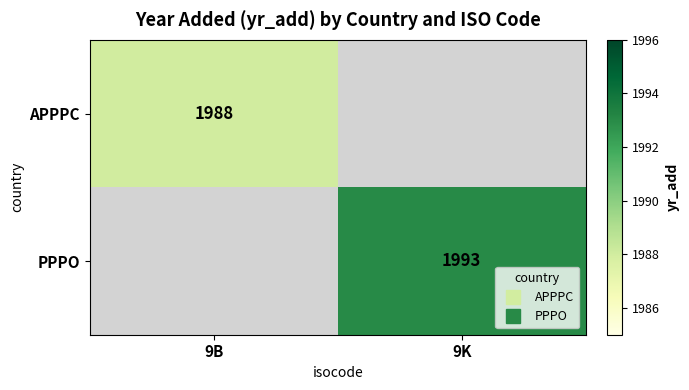

Read the APPPC value at 9B.

1988.0